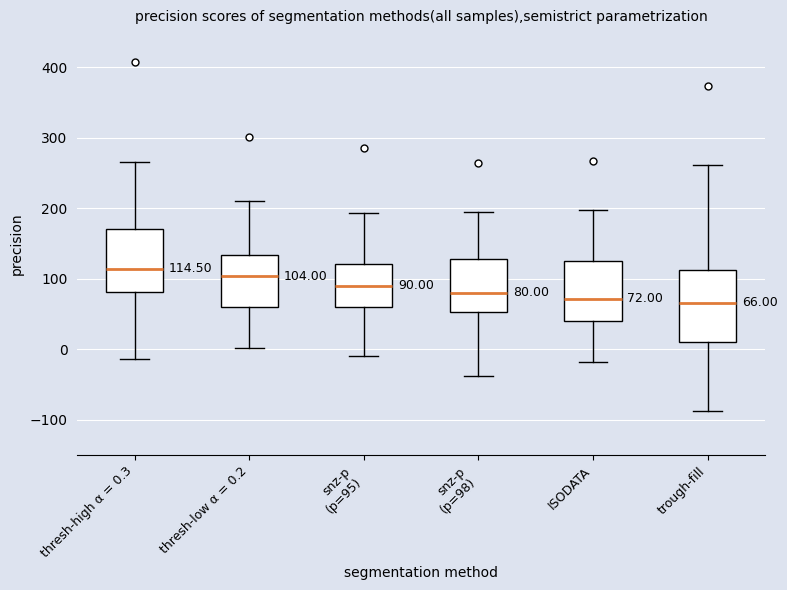

Comparing the boxes themselves (not the whiskers), which one is the tallest?

trough-fill